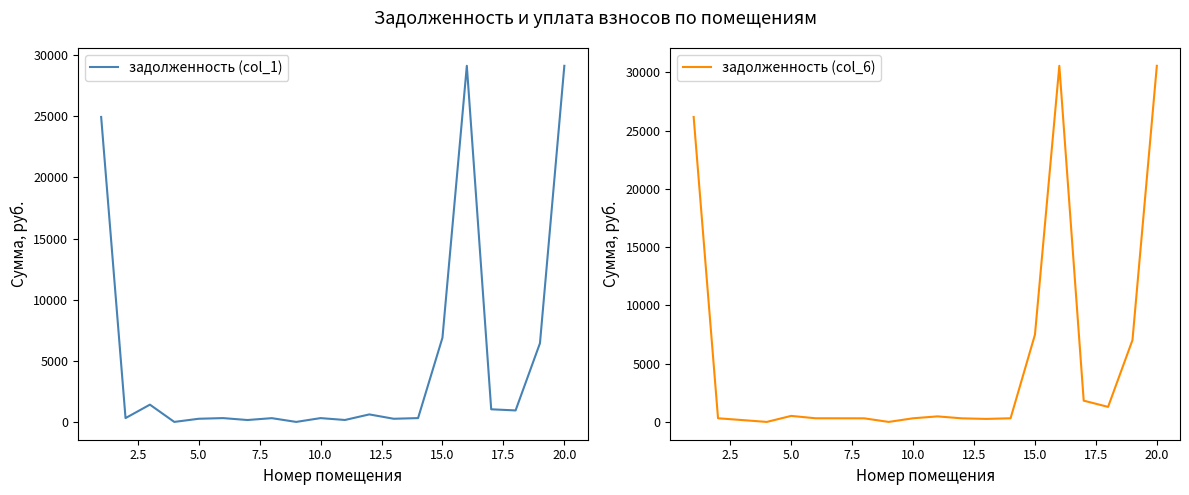

Between 20.0 and 5.0, which is larger?

20.0